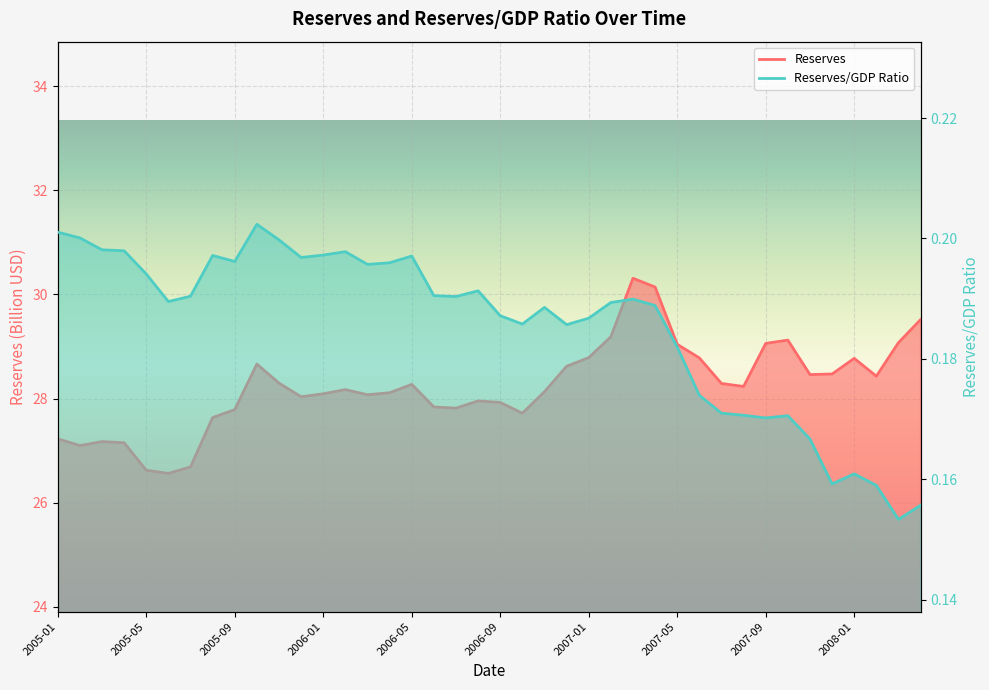

Reading right to left, what are all the values shown in this chart?

Reserves: 29.5	29.1	28.4	28.8	28.5	28.5	29.1	29.1	28.2	28.3	28.8	29.0	30.1	30.3	29.2	28.8	28.6	28.1	27.7	27.9	28.0	27.8	27.8	28.3	28.1	28.1	28.2	28.1	28.0	28.3	28.7	27.8	27.6	26.7	26.6	26.6	27.2	27.2	27.1	27.2
Reserves/GDP Ratio: 0.2	0.2	0.2	0.2	0.2	0.2	0.2	0.2	0.2	0.2	0.2	0.2	0.2	0.2	0.2	0.2	0.2	0.2	0.2	0.2	0.2	0.2	0.2	0.2	0.2	0.2	0.2	0.2	0.2	0.2	0.2	0.2	0.2	0.2	0.2	0.2	0.2	0.2	0.2	0.2